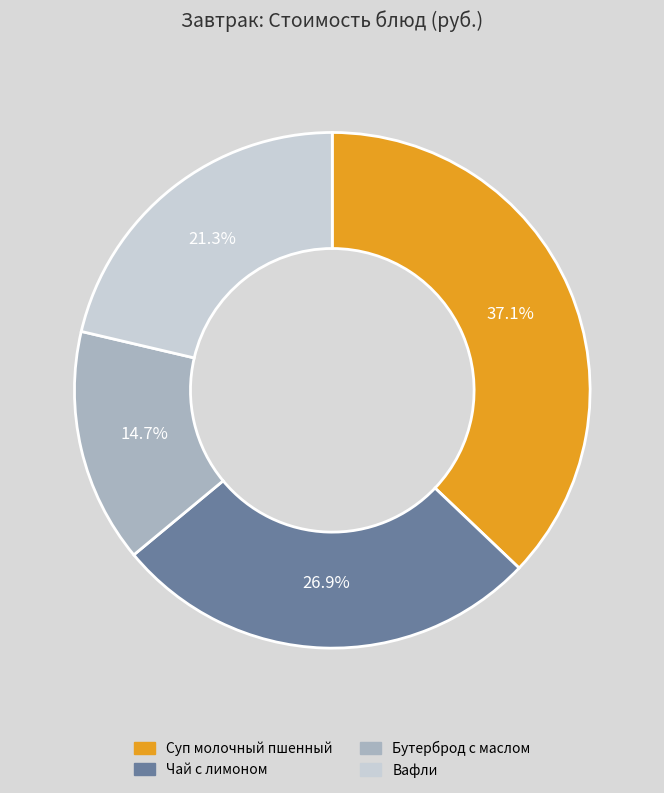

To the nearest percent, what is the difference between the largest and smallest slice percentages?

22%